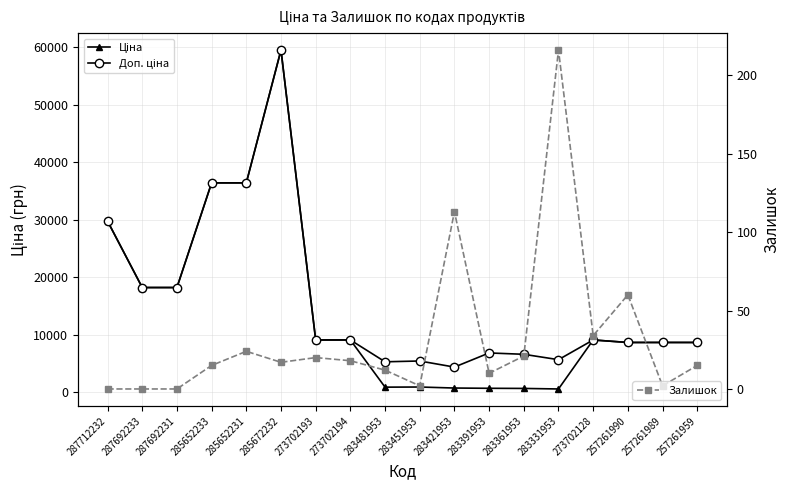

True or false: Залишок and Ціна cross at least once.

False